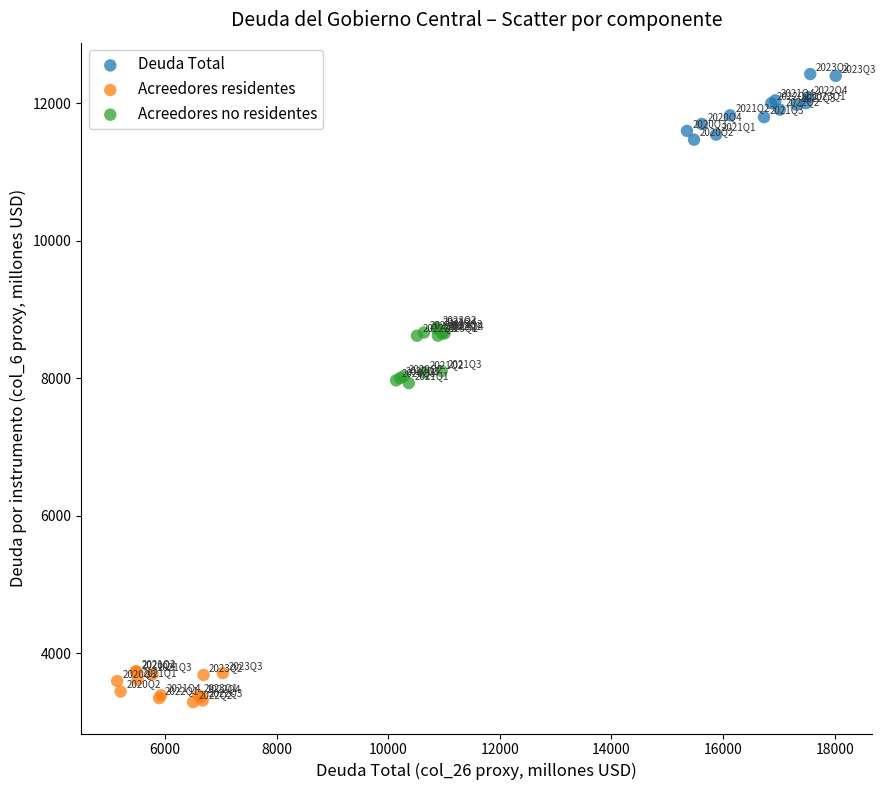

Which series contains the highest Y value?

Deuda Total